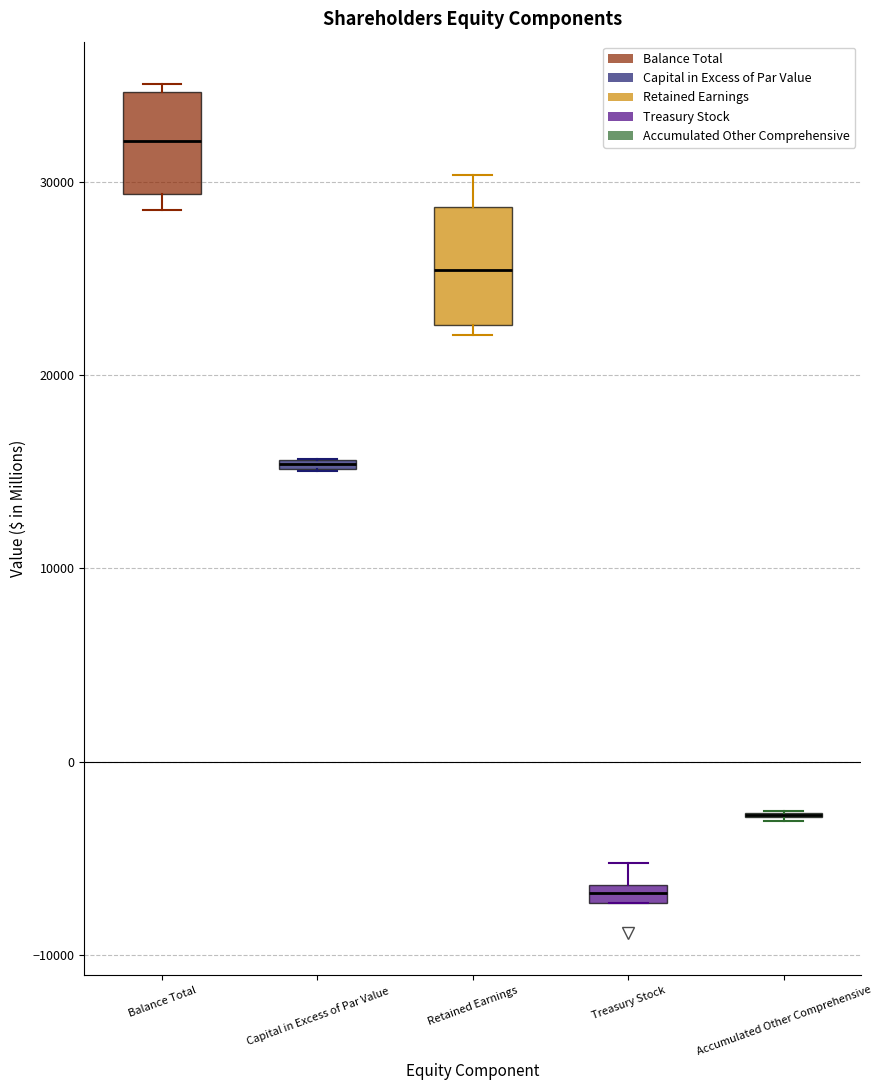

Where is the upper edge of the box for Balance Total on the y-axis? The values are not printed on the chart, so give them approximately, as read against the axis.

35000